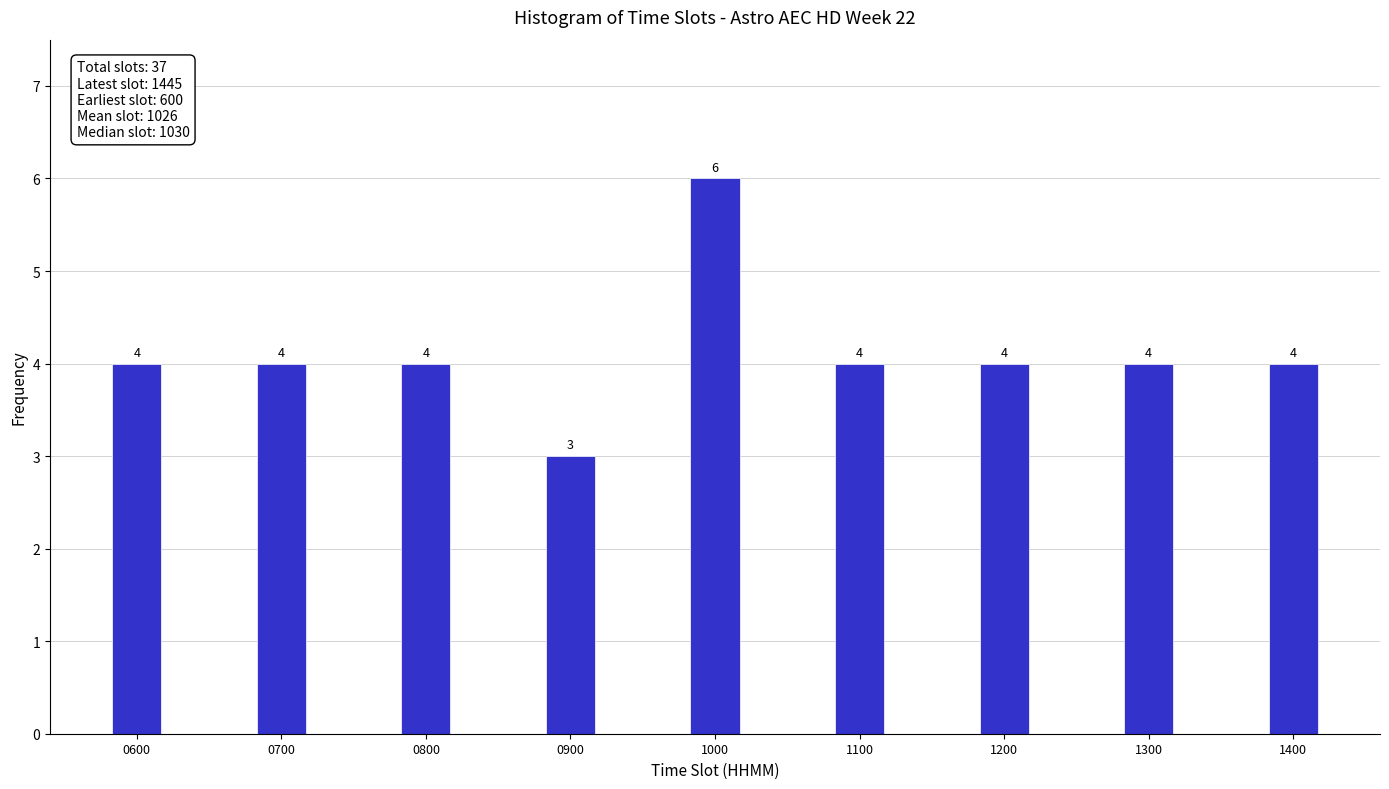

Reading right to left, list all the values displayed in this chart.

4	4	4	4	6	3	4	4	4